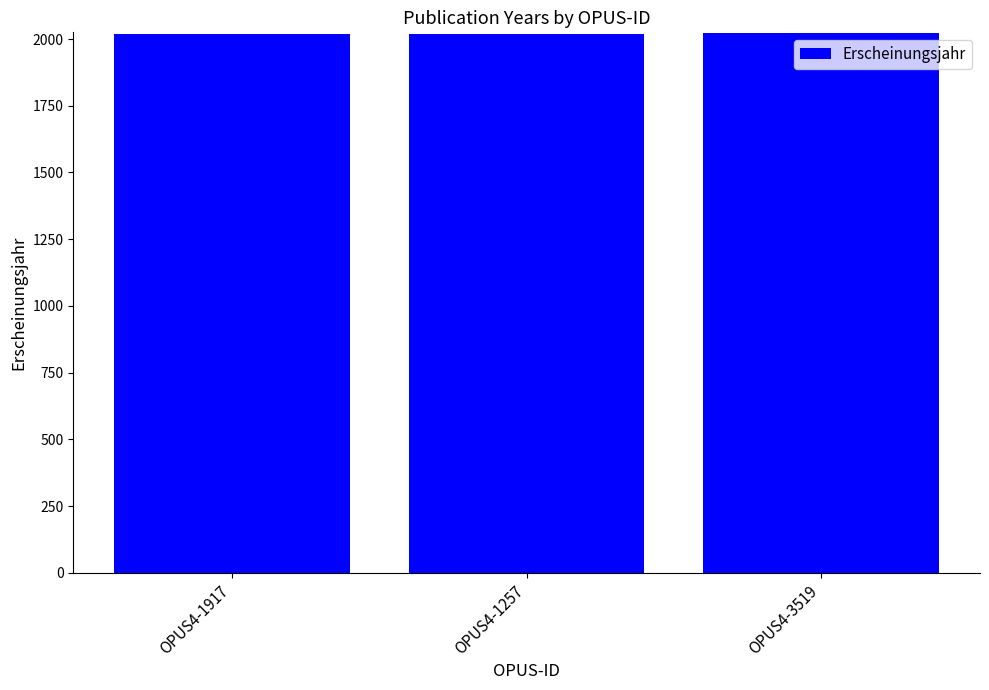

What is the label of the 3rd bar from the left?

OPUS4-3519